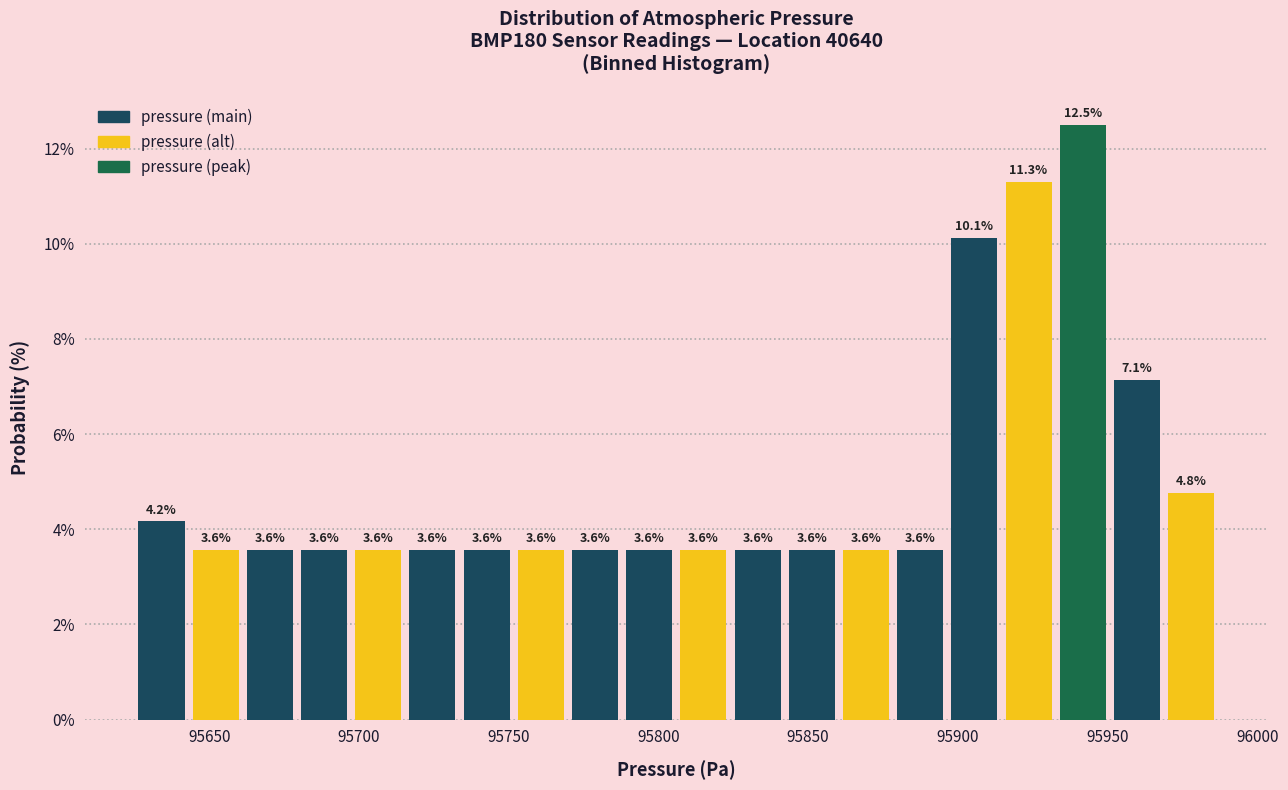

Around what value on the x-axis is the tallest bar? Give the approximate position of its centre, as read against the axis.

95940